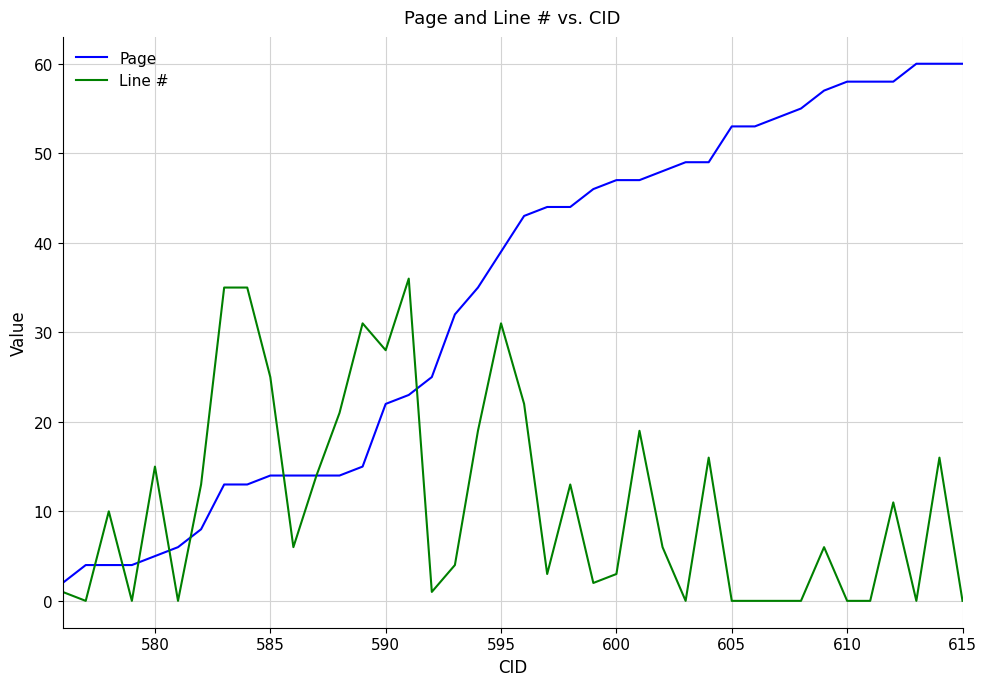

What is the sum of all Line # values?

442